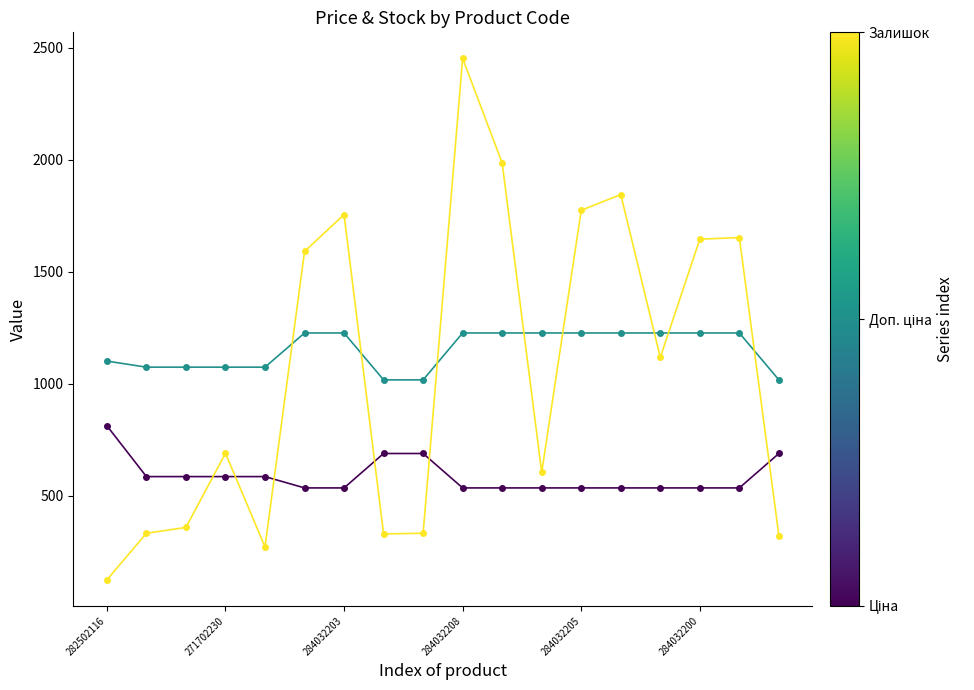

Is this an area chart (filled region under the line)?

No